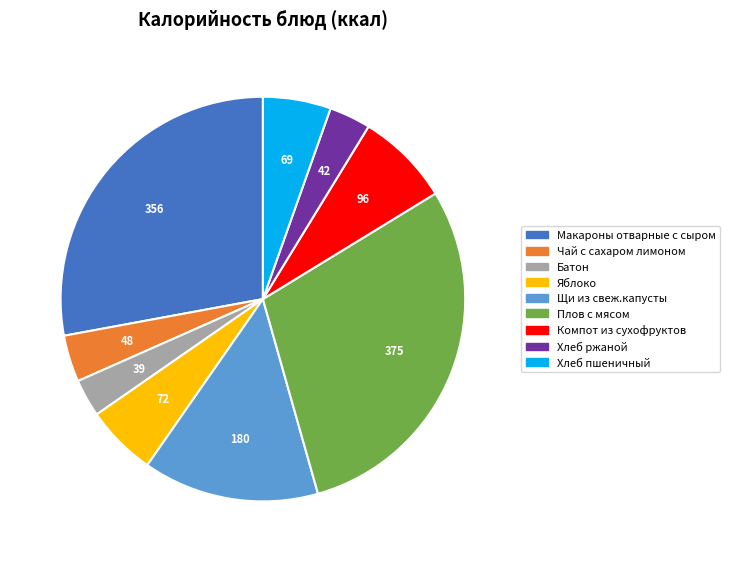

True or false: Компот из сухофруктов accounts for 1% of the total.

False